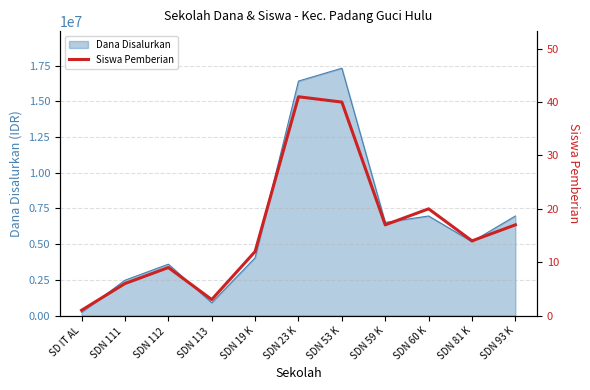

What is the average value?

16